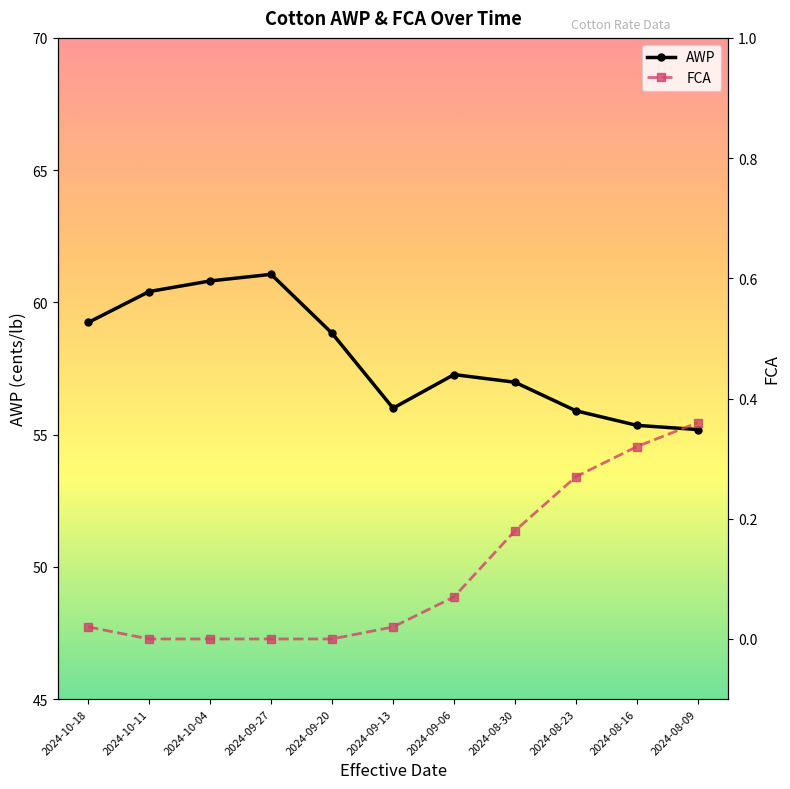

Between 2024-09-20 and 2024-08-23, which series saw the biggest shift?

AWP